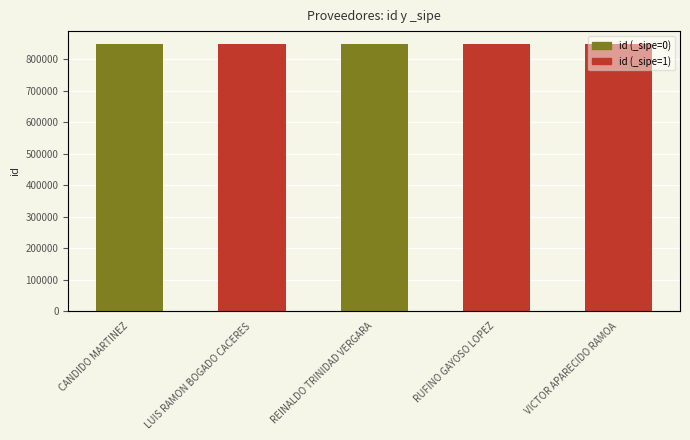

Rank the categories by value from highest to lowest.

LUIS RAMON BOGADO CACERES, VICTOR APARECIDO RAMOA, REINALDO TRINIDAD VERGARA, RUFINO GAYOSO LOPEZ, CANDIDO MARTINEZ